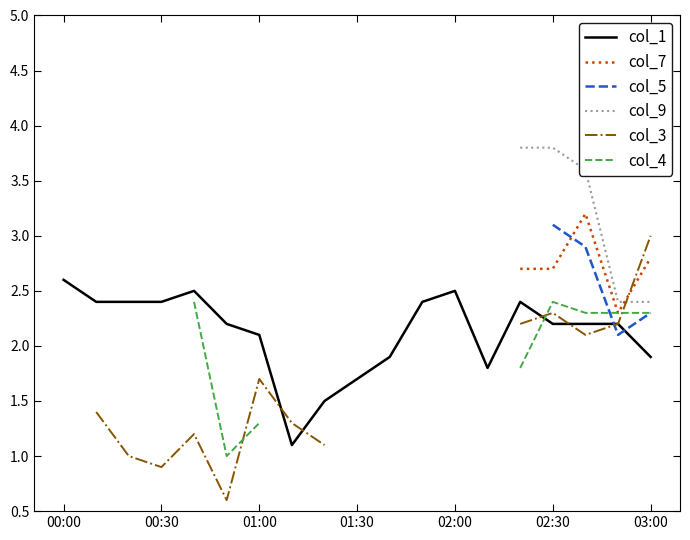

In col_4, how many points are higher than both neighbors (excluding endpoints)?

1